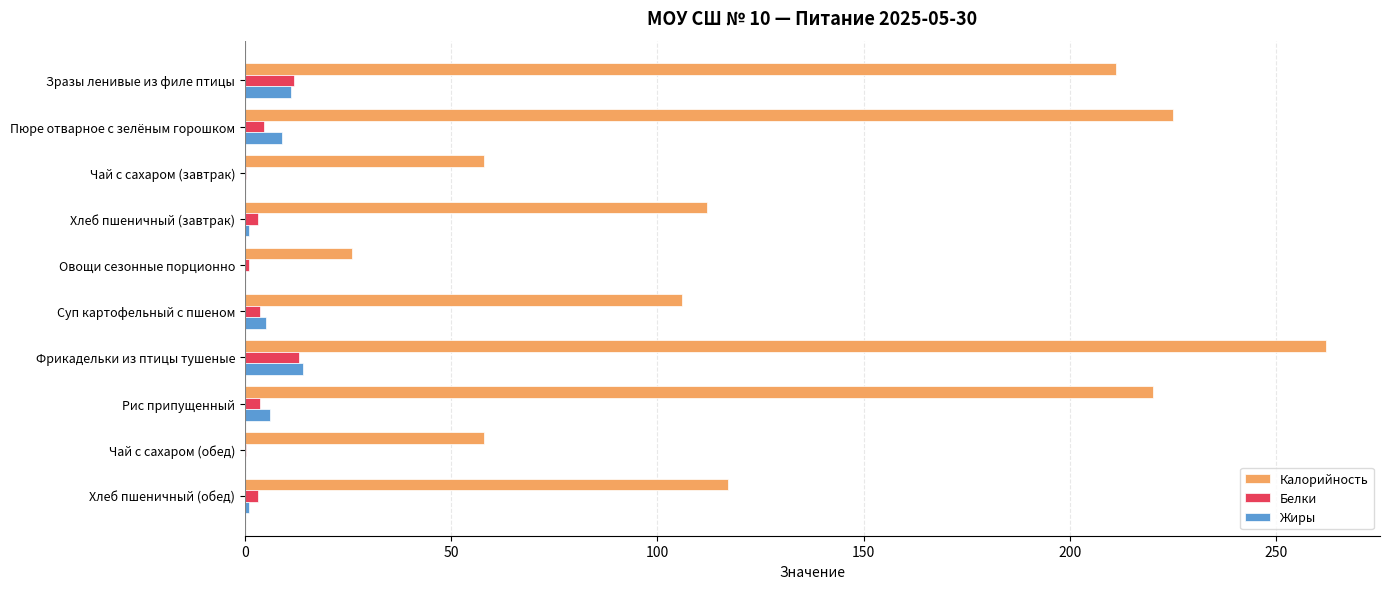

Which series changed the most between Овощи сезонные порционно and Хлеб пшеничный (обед)?

Калорийность